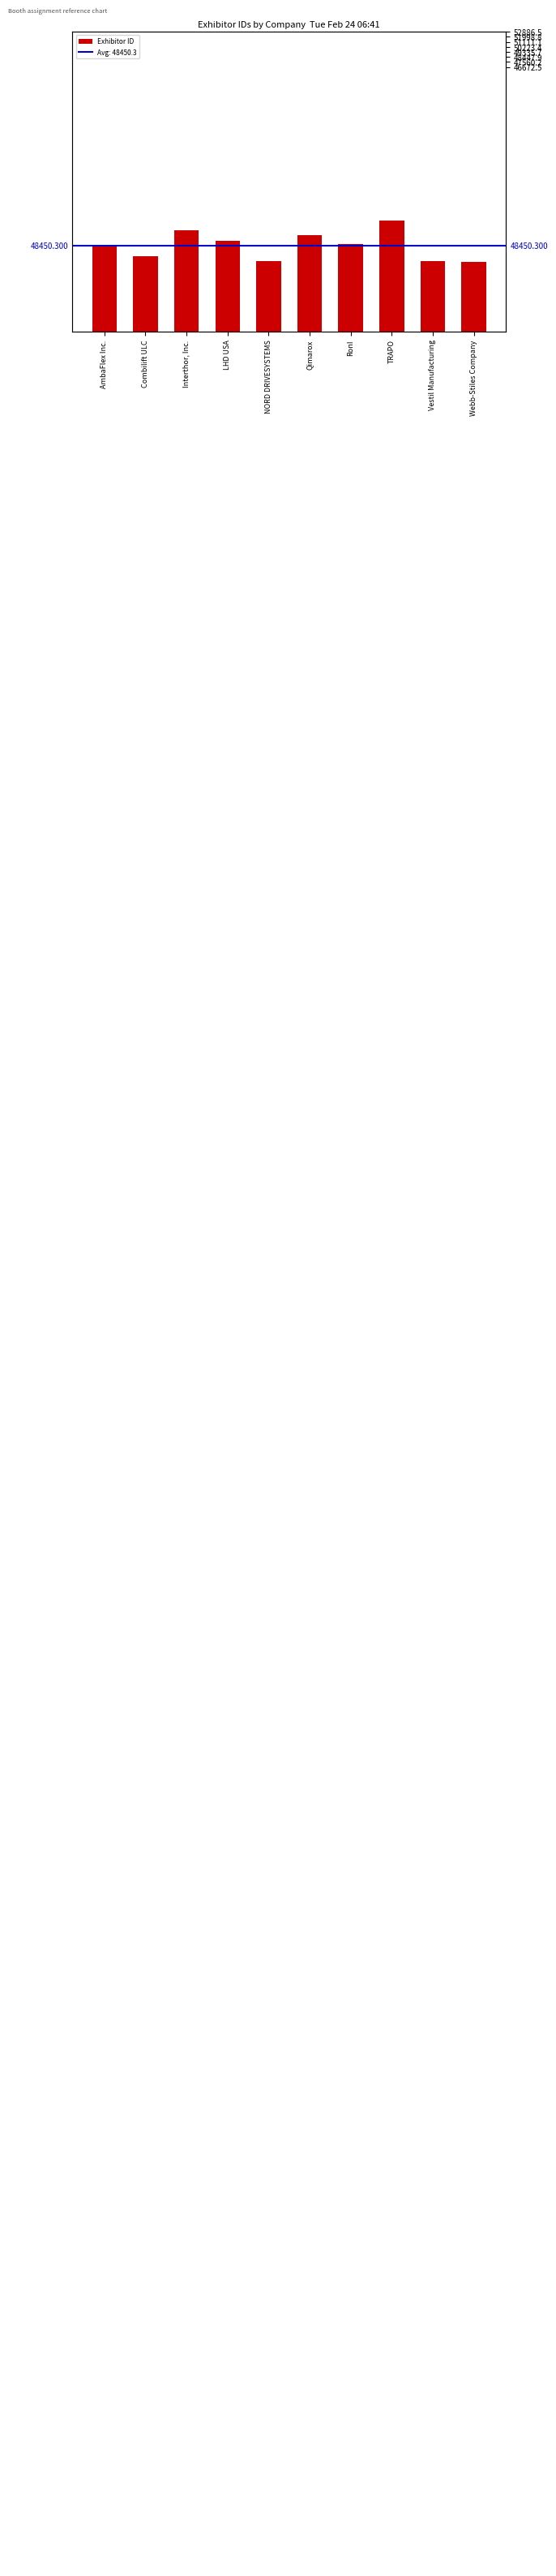

At which category does the chart reach its minimum across all series?

Webb-Stiles Company